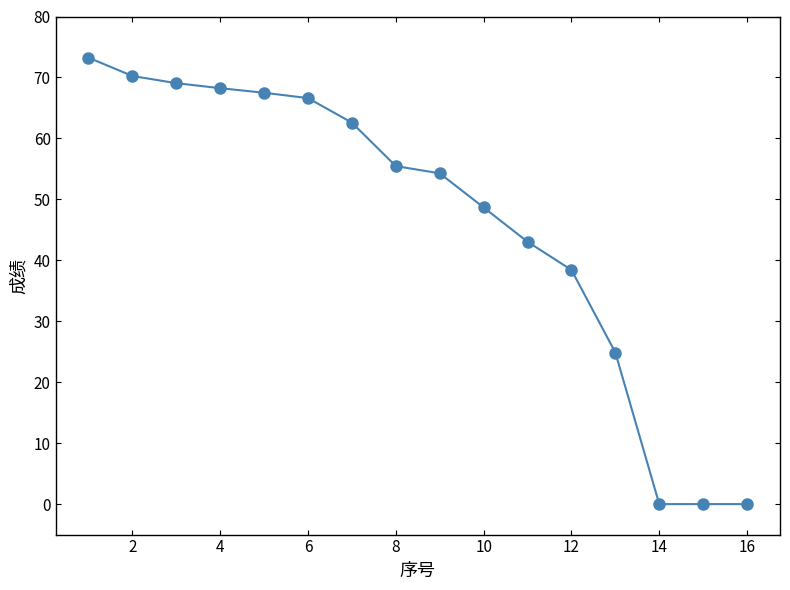

What is the value of the 3rd point from the left?

69.1